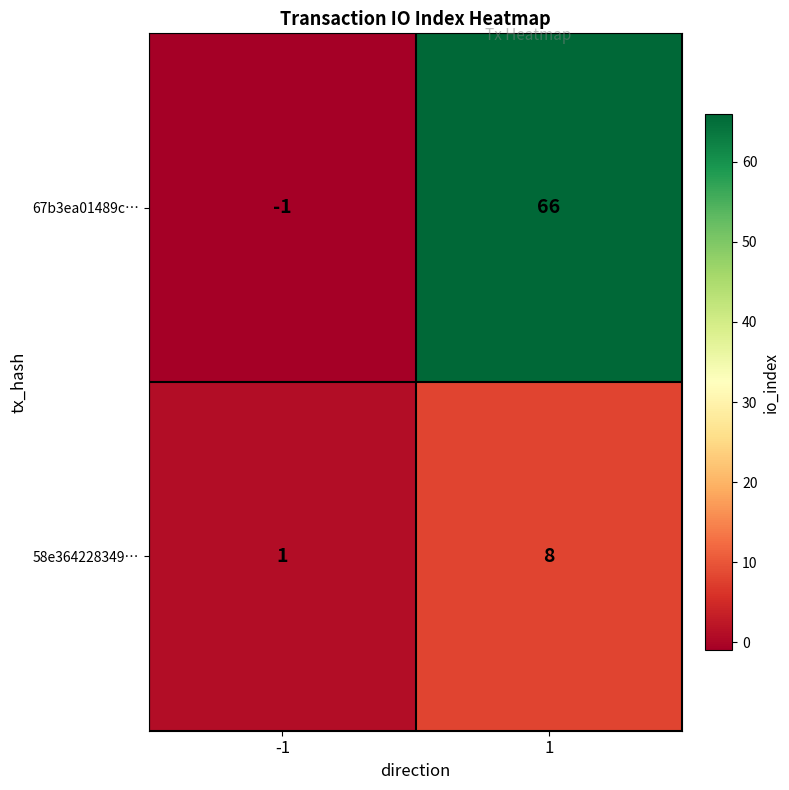

Reading left to right, what are all the values shown in this chart?

67b3ea01489c…: -1=-1	1=66
58e364228349…: -1=1	1=8